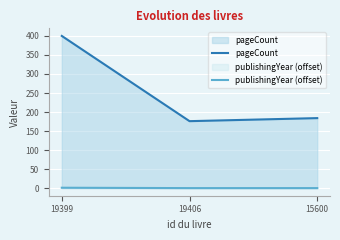

Which has a higher value, 15600 or 19399?

19399